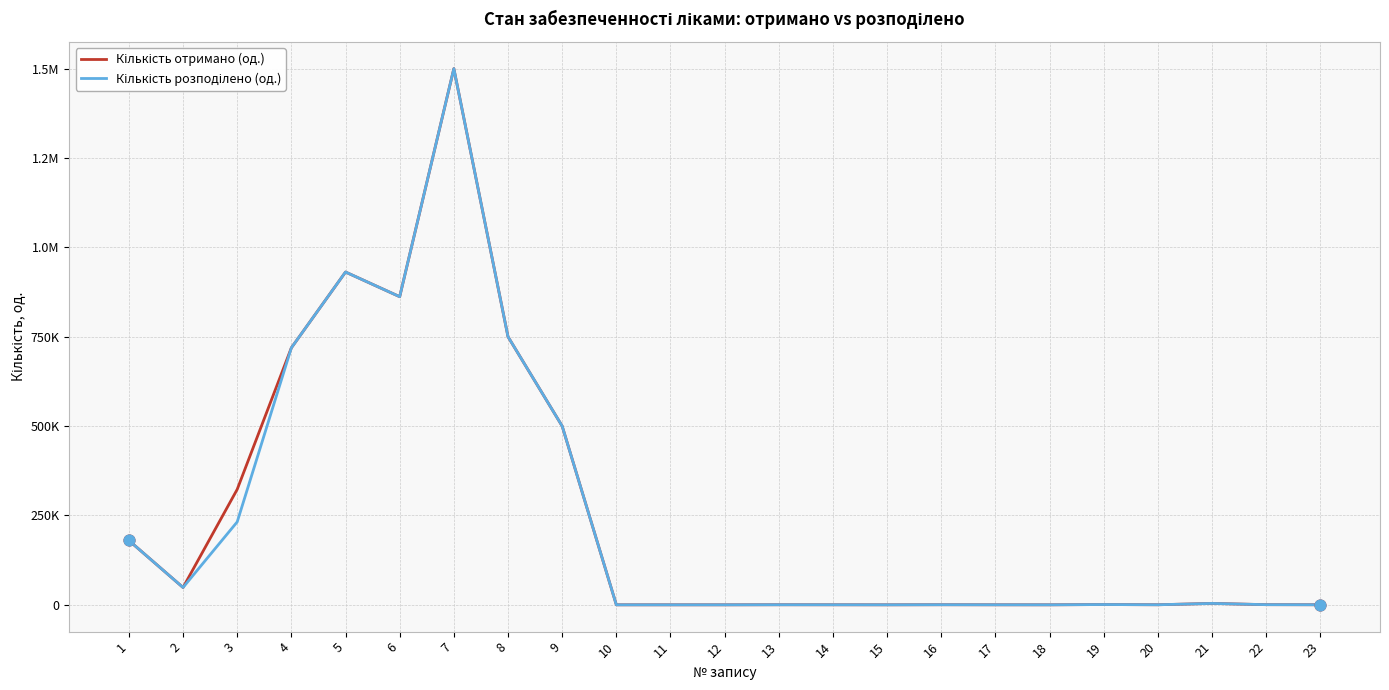

Does the chart have visible grid lines?

Yes